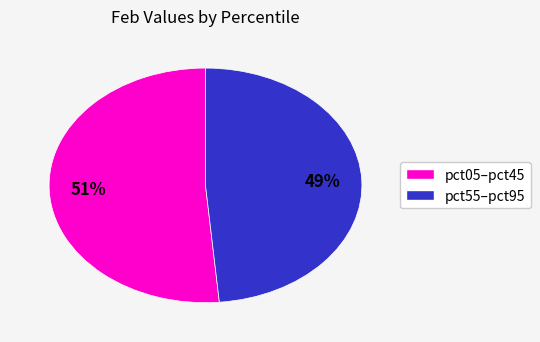

Is there a majority slice in this chart?

Yes